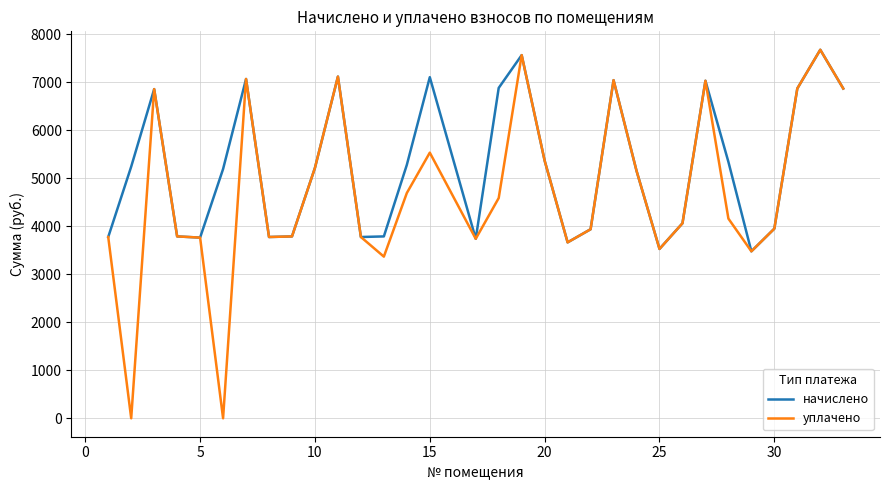

Does the chart display data point markers on the line(s)?

No